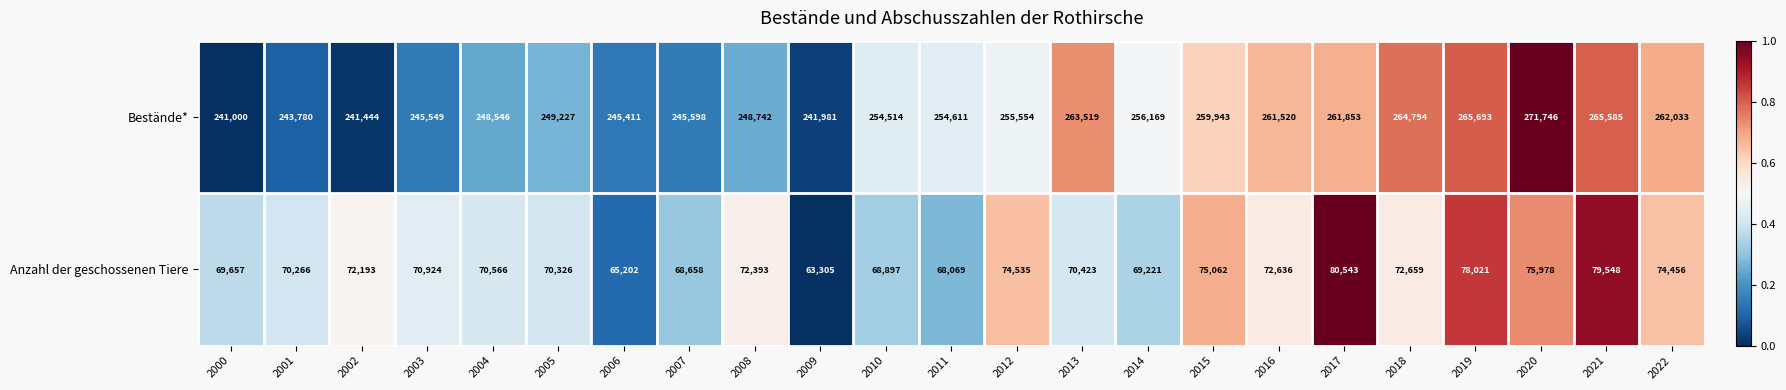

What is the difference between the Anzahl der geschossenen Tiere values at 2020 and 2001?

5712